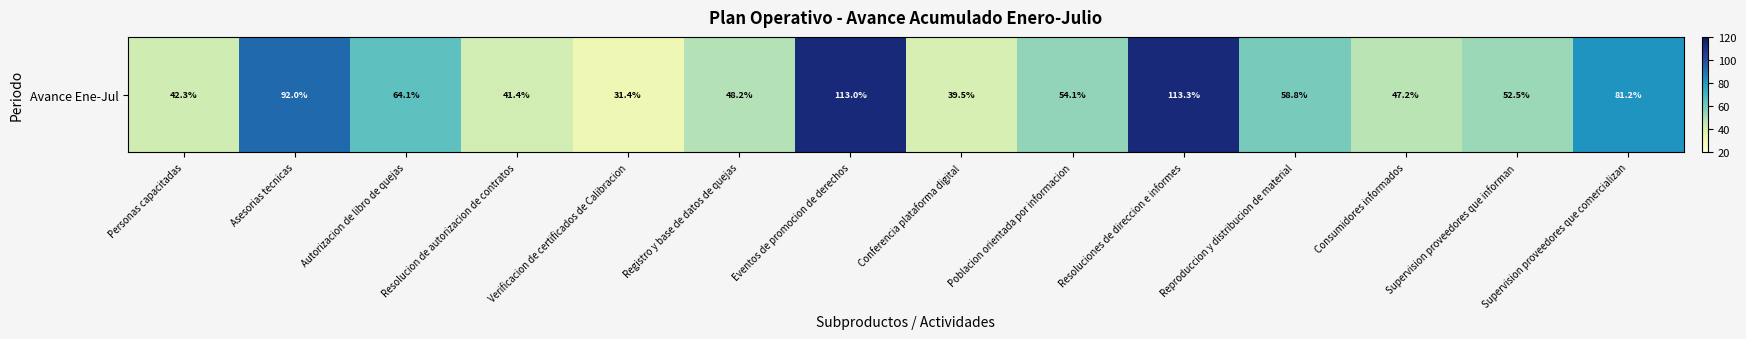

Reading left to right, what are all the values shown in this chart?

42.3	92.0	64.1	41.4	31.4	48.2	113.0	39.5	54.1	113.3	58.8	47.2	52.5	81.2